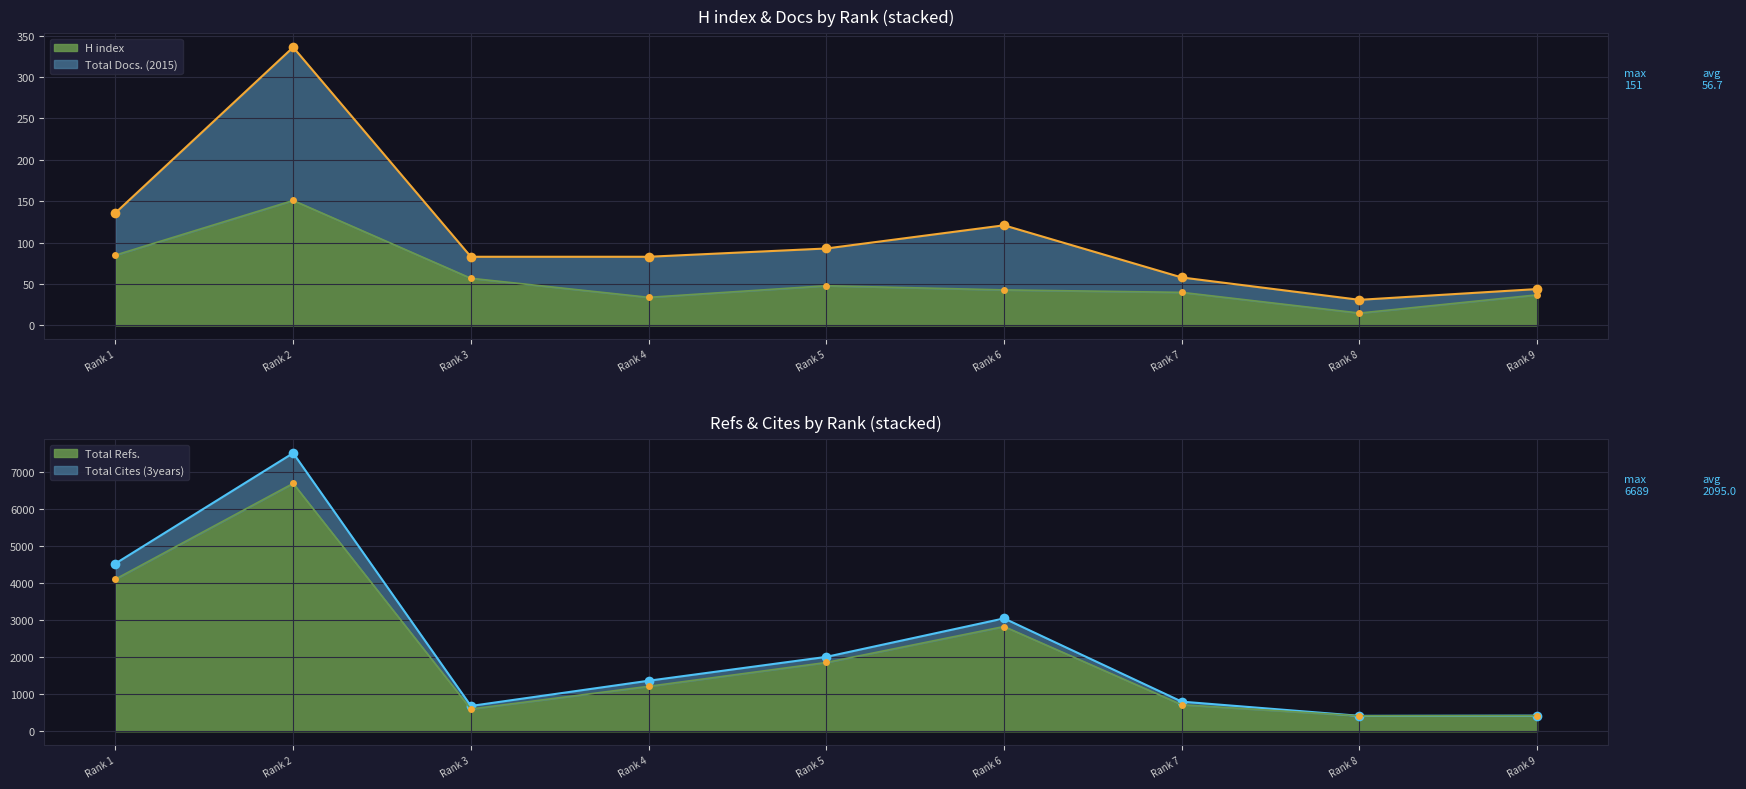

What is the maximum value for Total Refs.?

6689